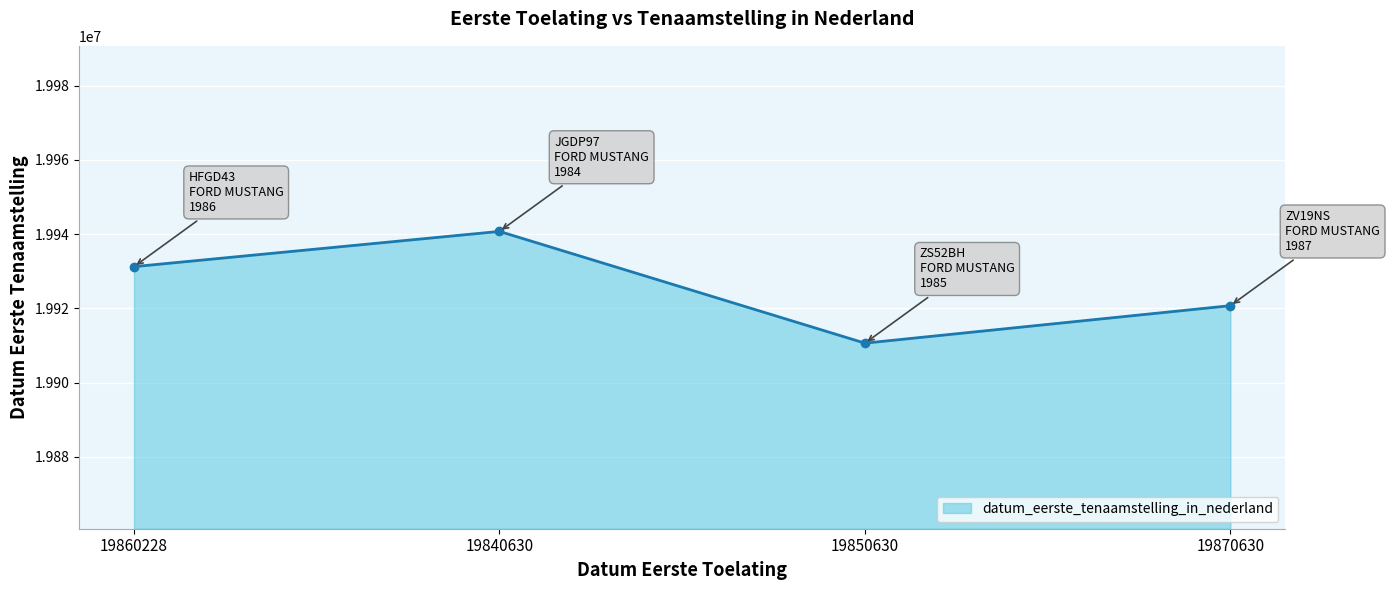

List the labels in order of value, largest first.

19840630, 19860228, 19870630, 19850630